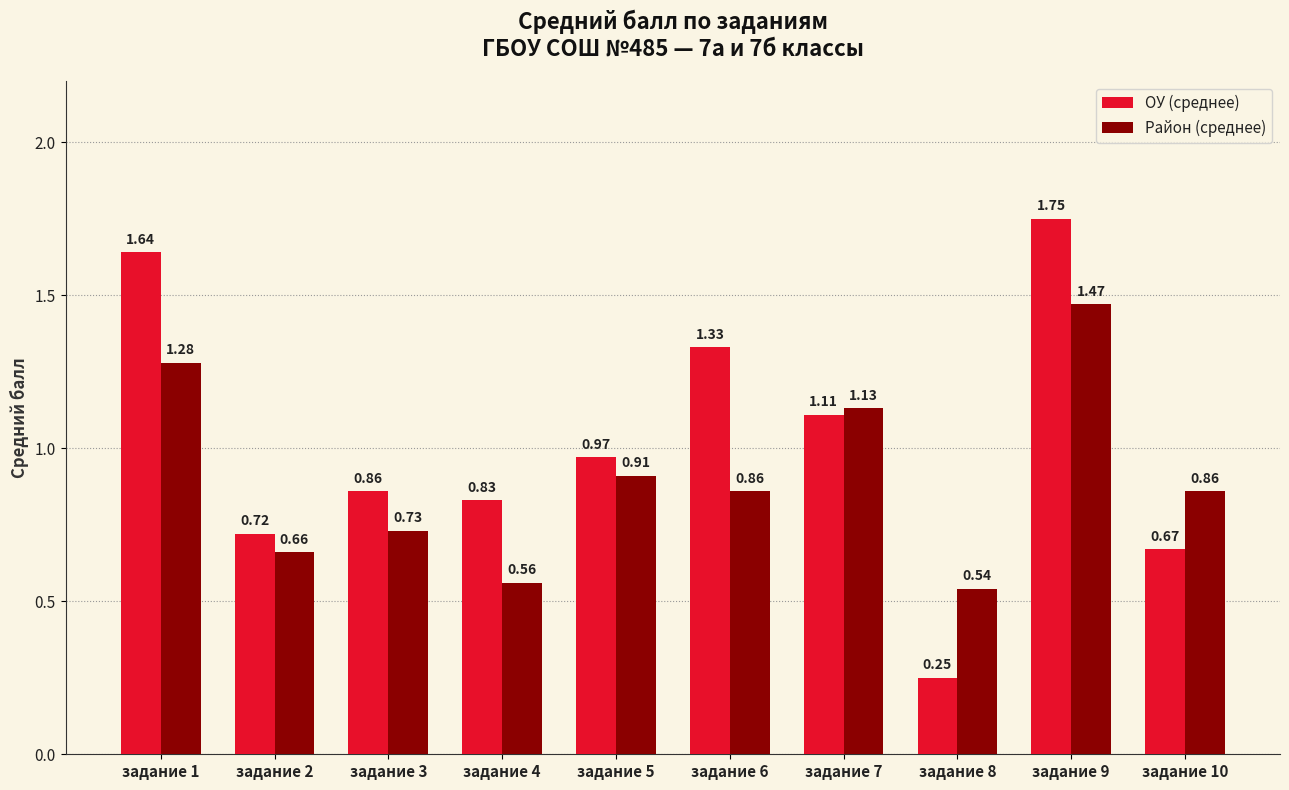

List the labels in order of ОУ (среднее) value, smallest first.

задание 8, задание 10, задание 2, задание 4, задание 3, задание 5, задание 7, задание 6, задание 1, задание 9